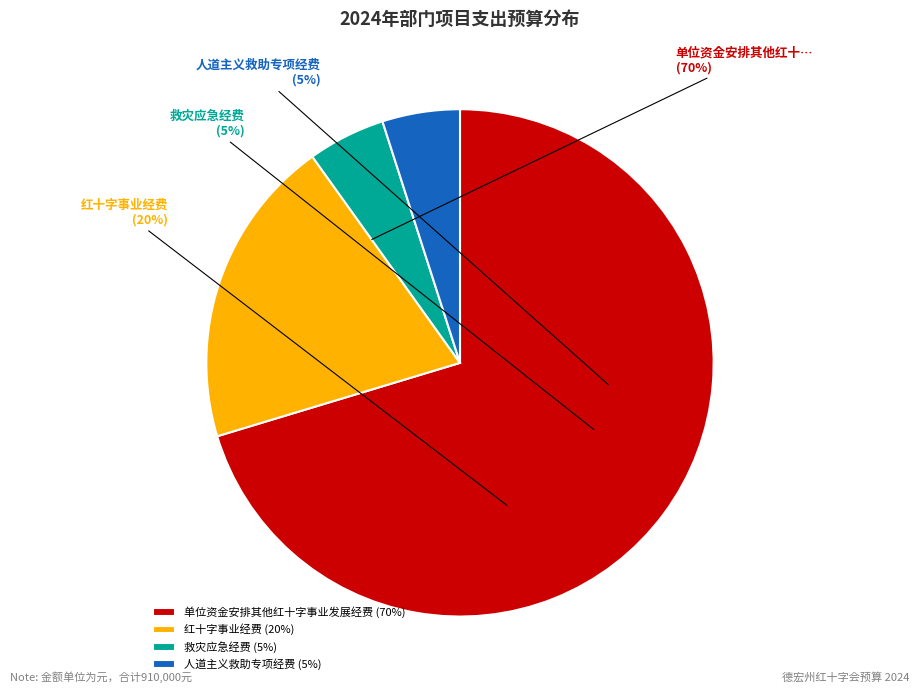

What is the smallest slice in the pie chart?

救灾应急经费